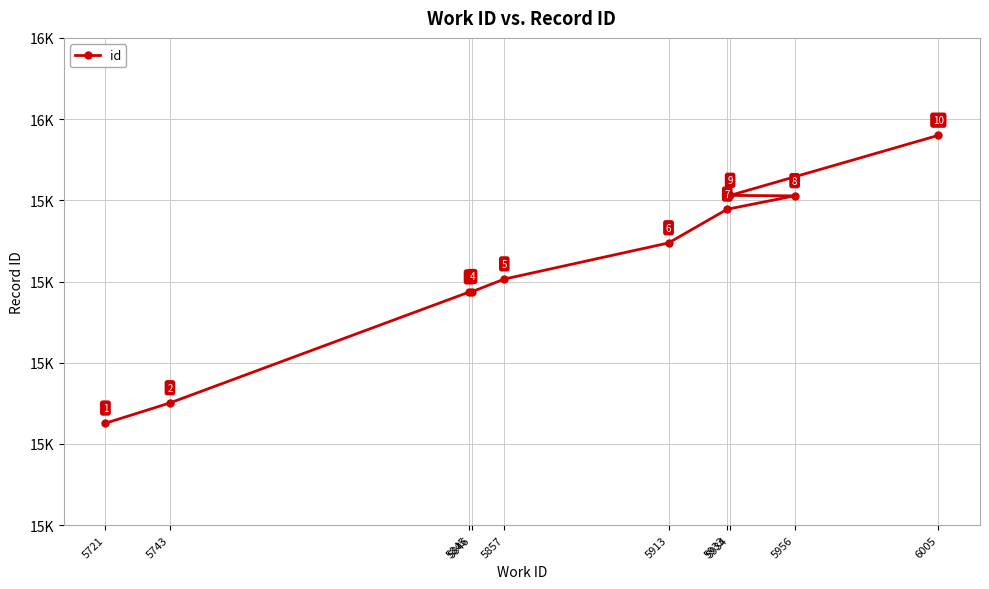

At which label is the value closest to 15605?

5857